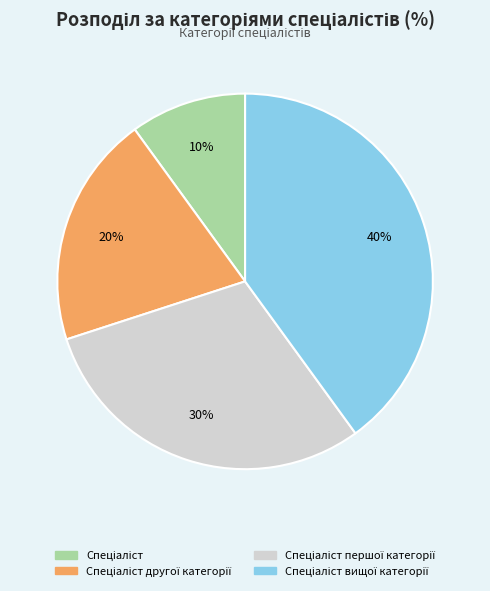

To the nearest percent, what is the average slice percentage?

25%